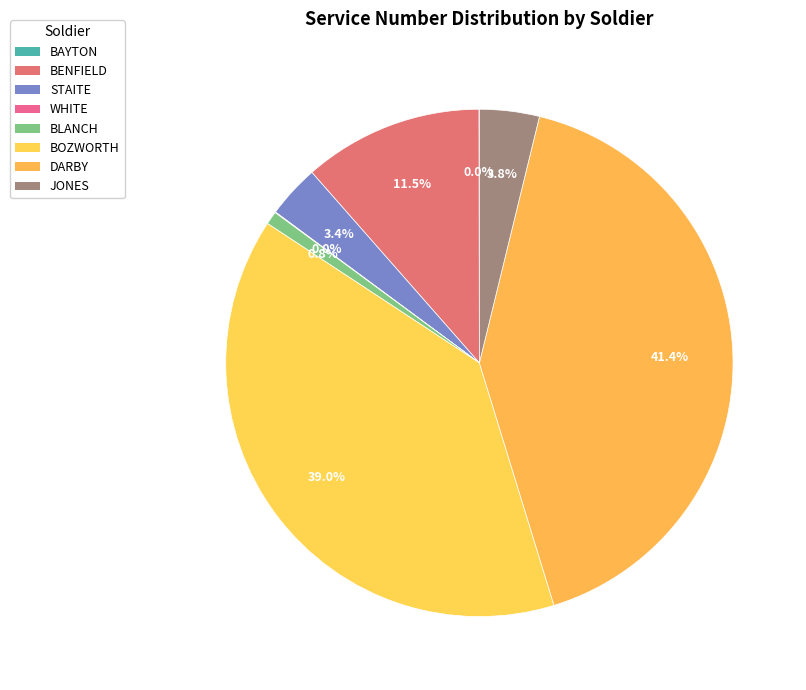

What percentage is the JONES slice, to the nearest percent?

4%